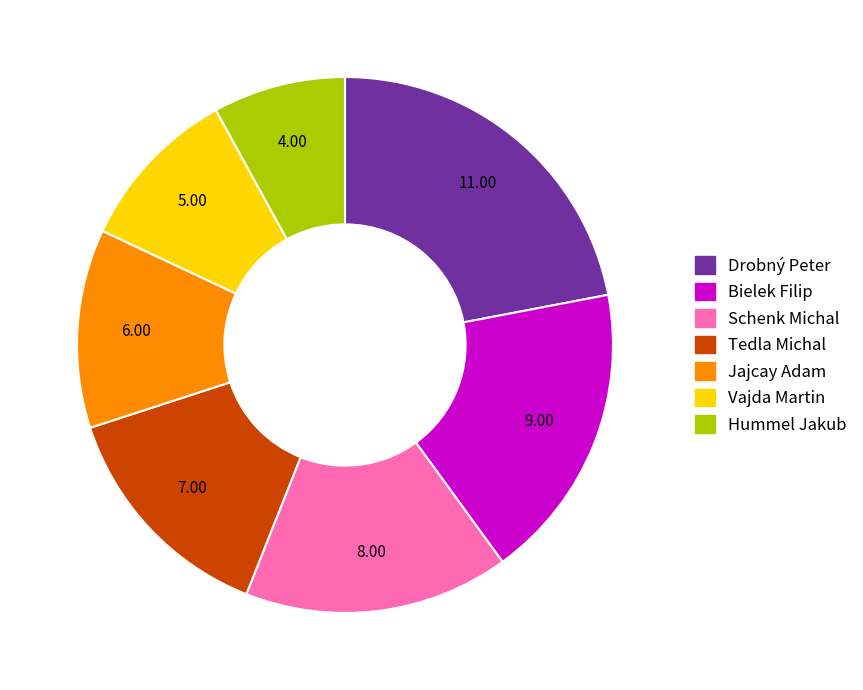

Is the sum of Vajda Martin and Bielek Filip greater than half?

No